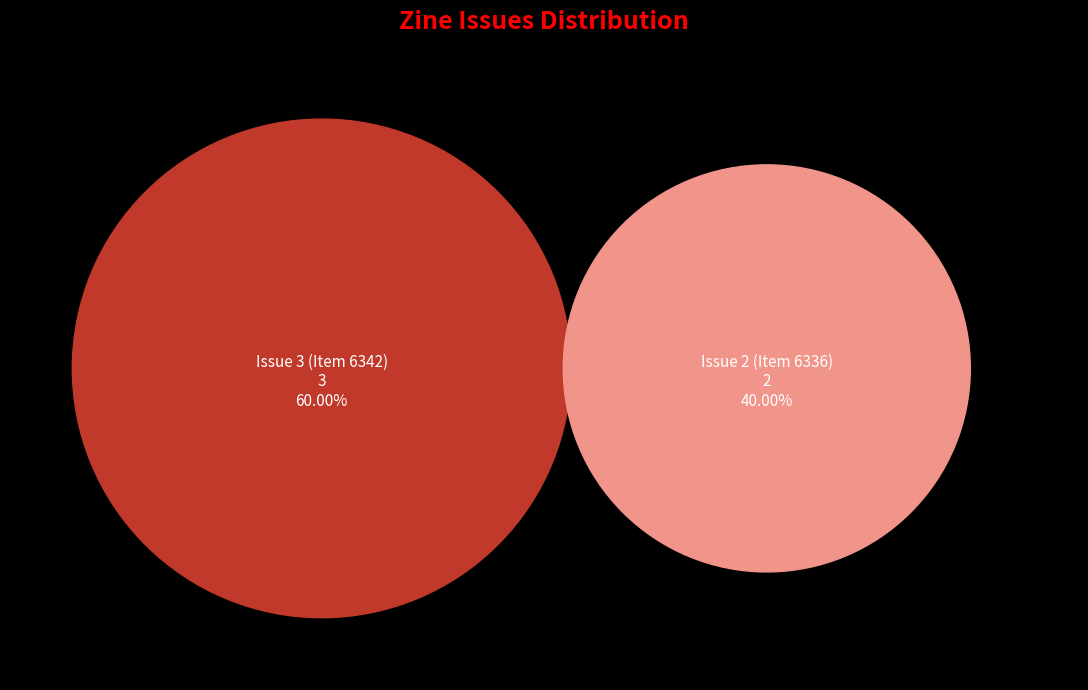

How many segments does this pie chart have?

2